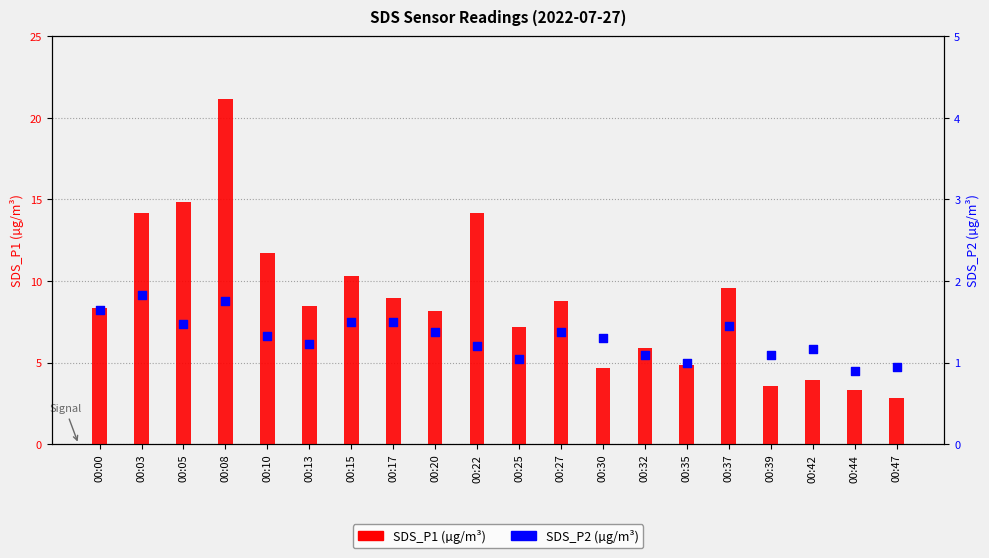

Which series has the largest total across all categories?

SDS_P1